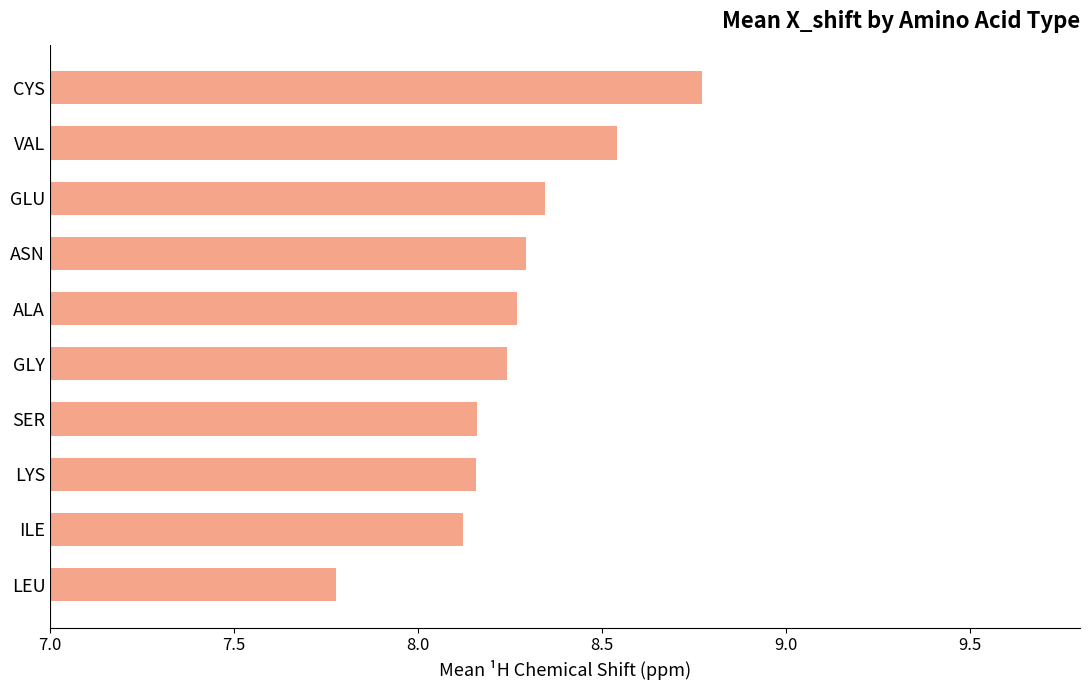

What is the maximum value shown in the chart?

8.8